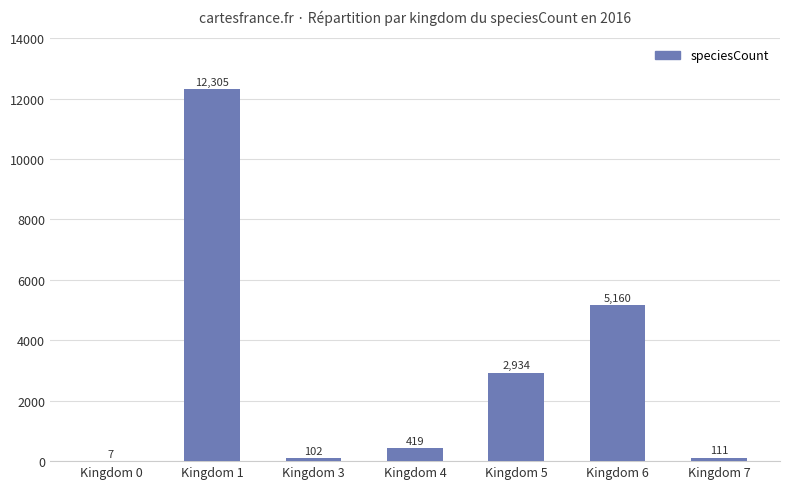

True or false: the data shows 419 at Kingdom 4.

True